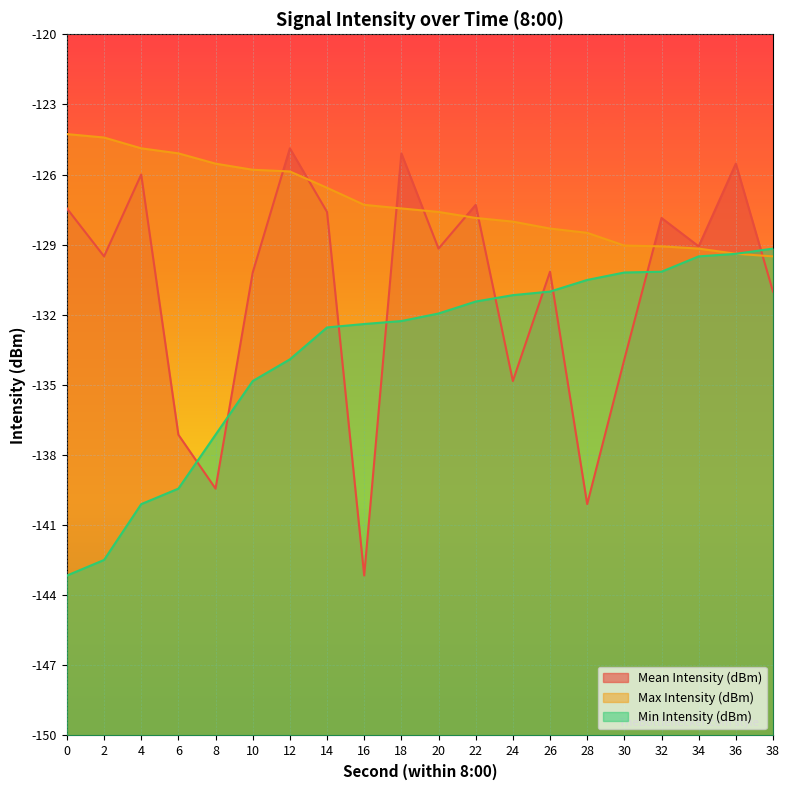

Count the number of categories in the chart.

20